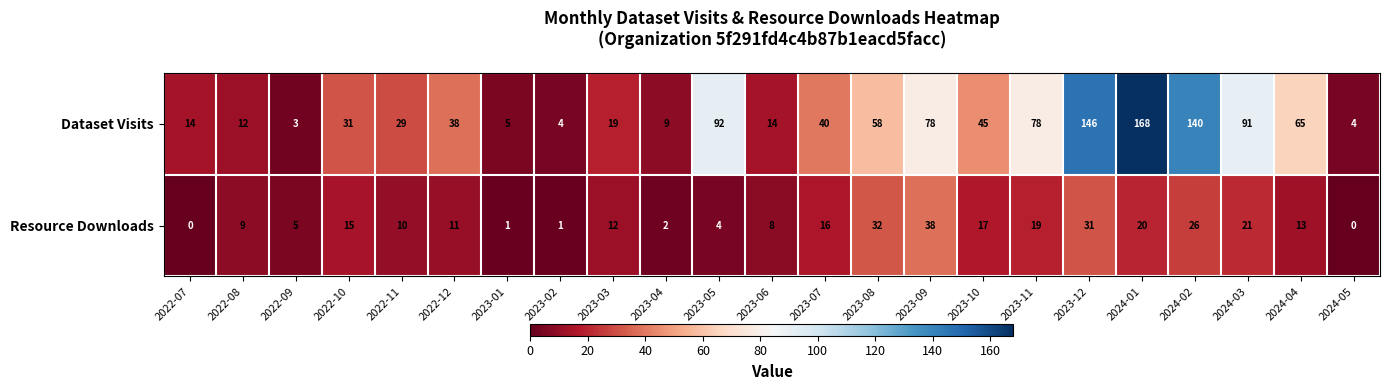

How many values in the Dataset Visits series are below 38?

11